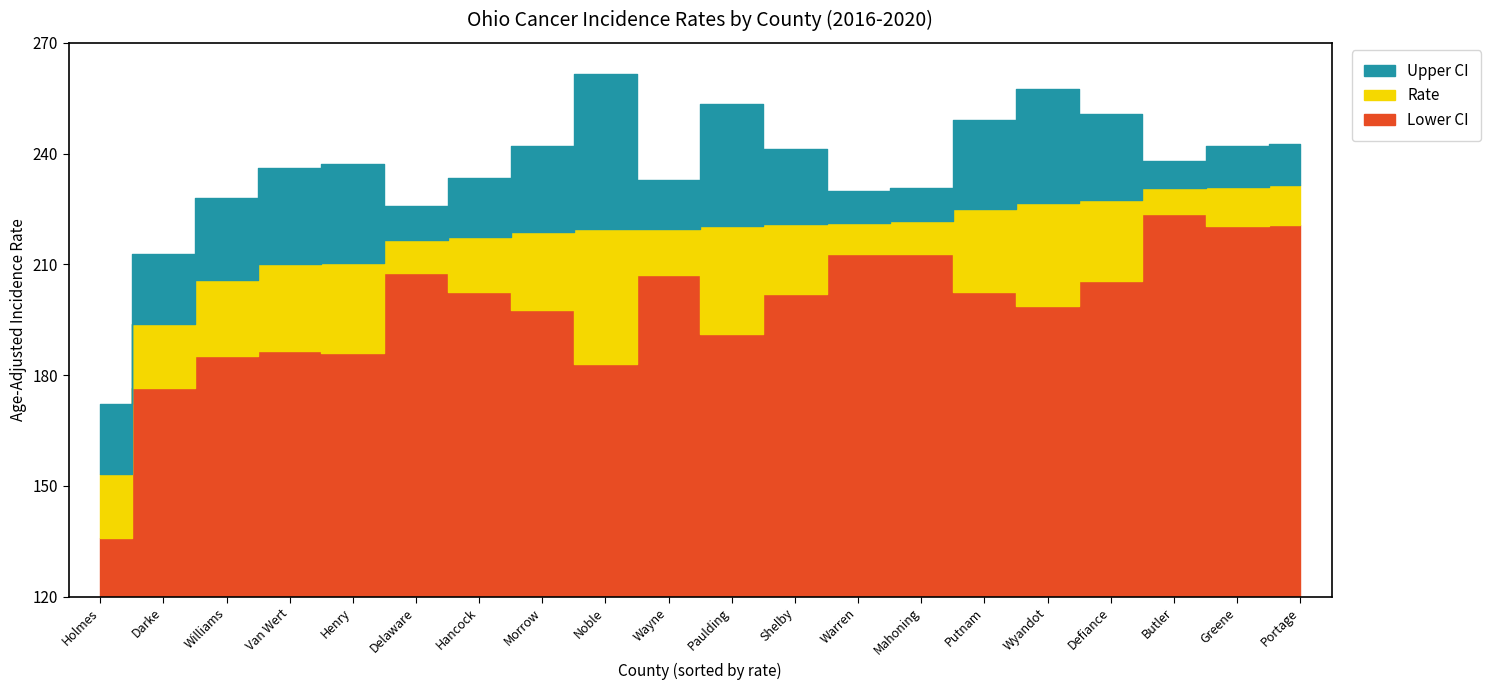

Which series has the largest total across all categories?

Upper CI